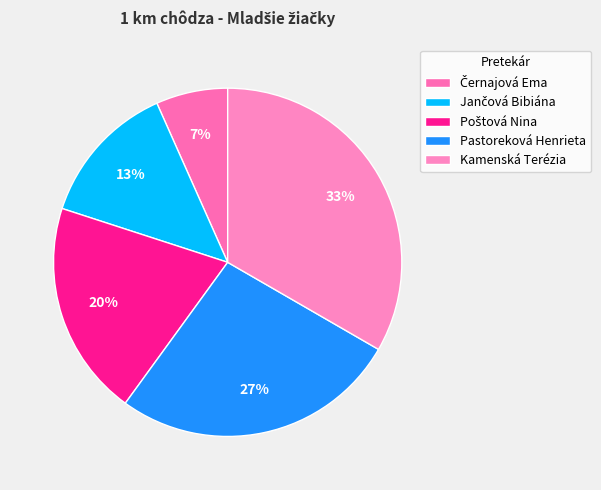

How much of the chart is everything except Poštová Nina?

80.0%